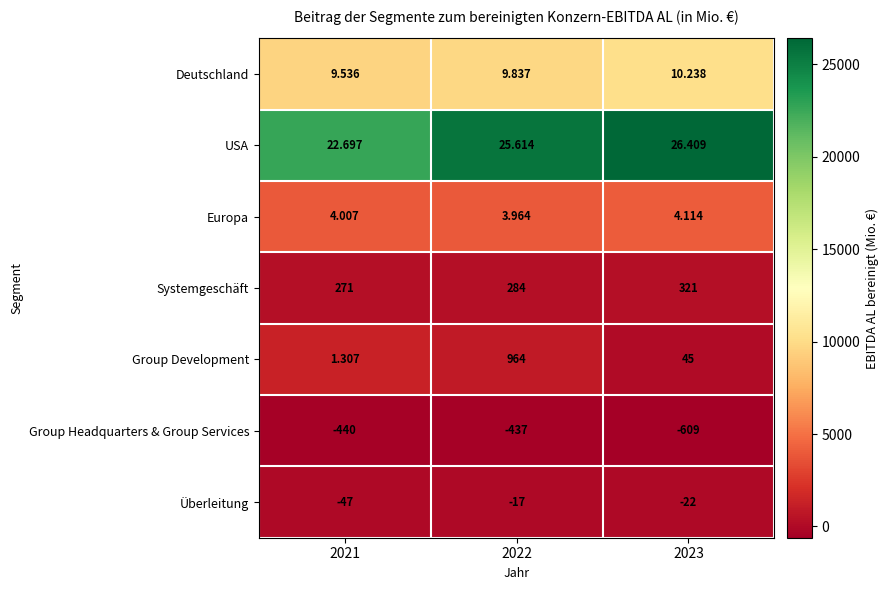

What is the greatest value displayed?

964.0